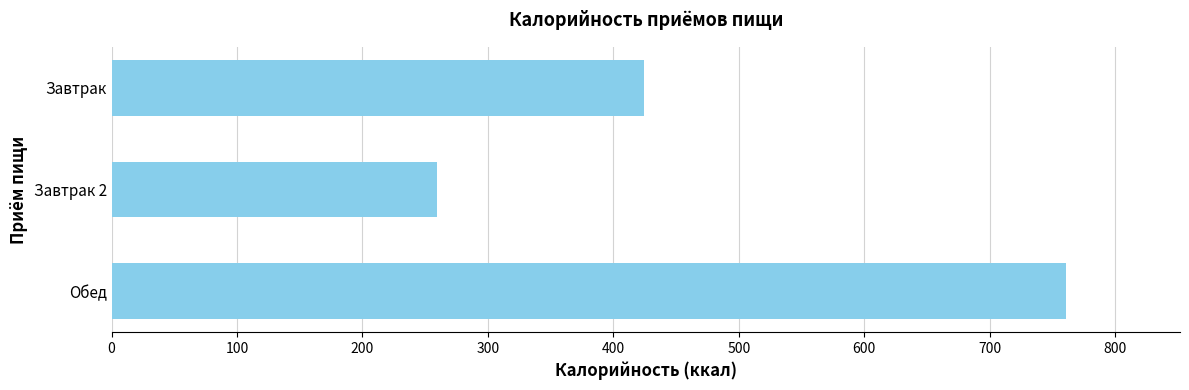

What is the change in value from Завтрак to Завтрак 2?

-164.5